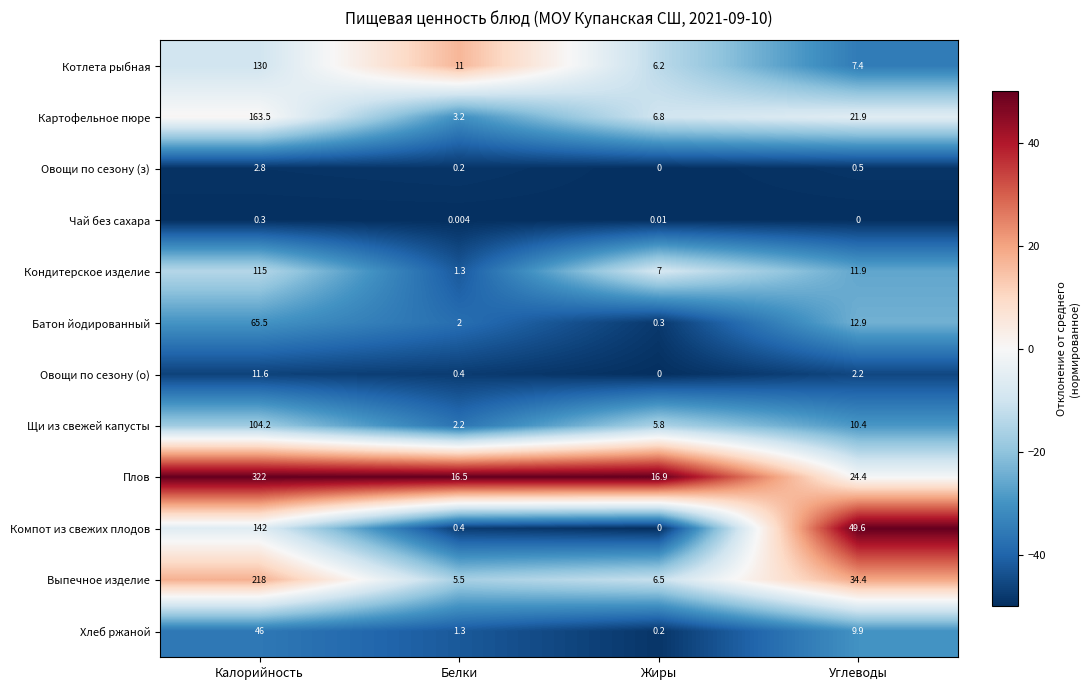

At Калорийность, list the series in order from largest to smallest.

Плов, Выпечное изделие, Картофельное пюре, Компот из свежих плодов, Котлета рыбная, Кондитерское изделие, Щи из свежей капусты, Батон йодированный, Хлеб ржаной, Овощи по сезону (о), Овощи по сезону (з), Чай без сахара